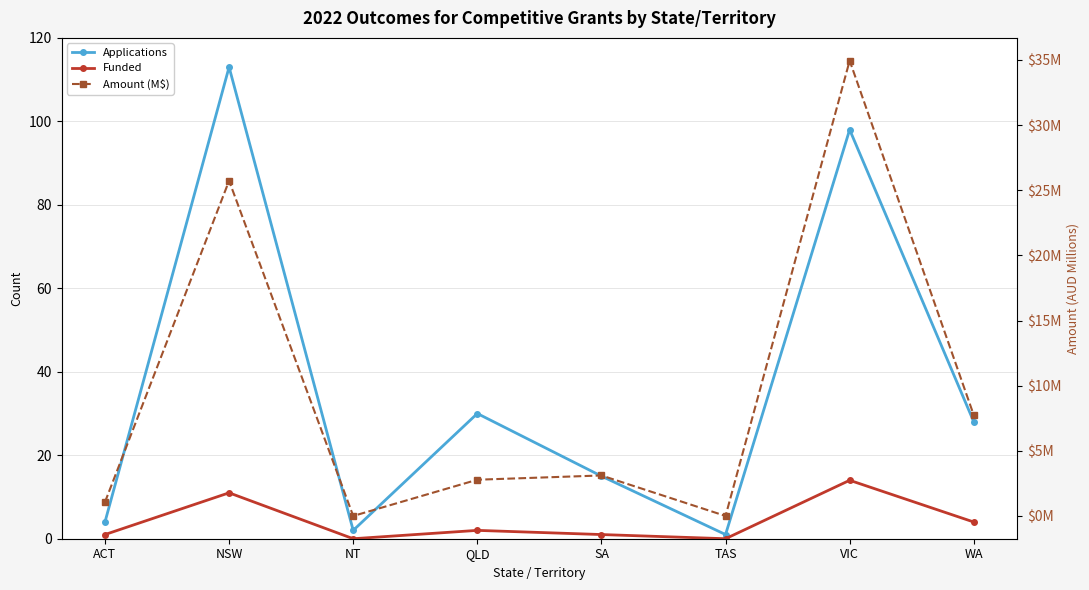

Between SA and VIC, which series saw the biggest shift?

Applications